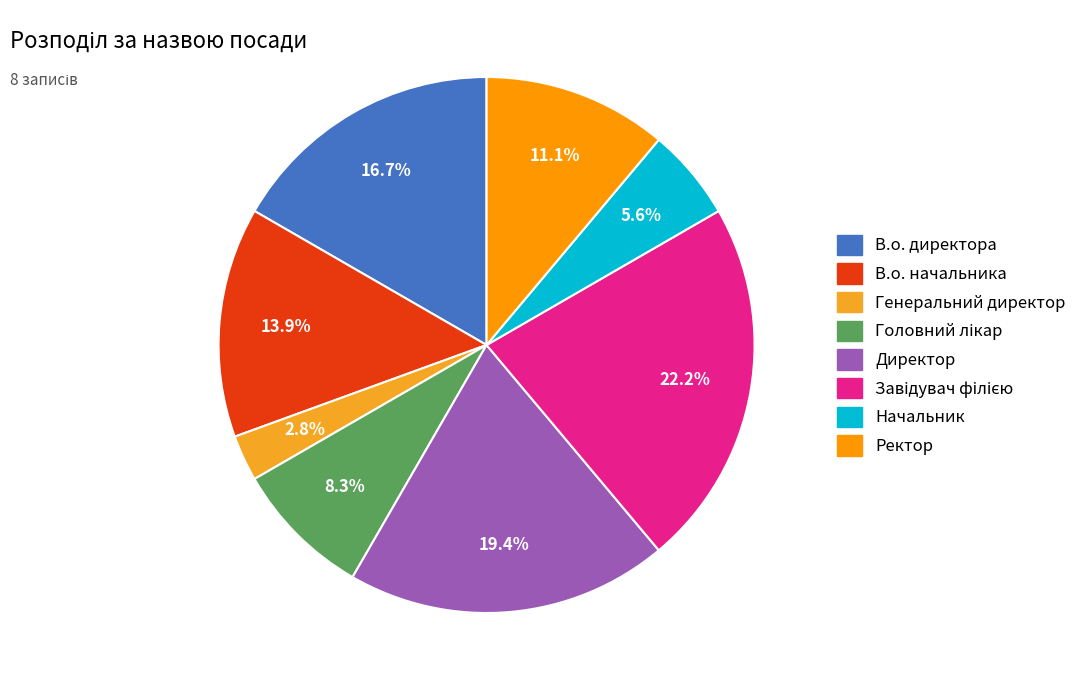

How many segments does this pie chart have?

8